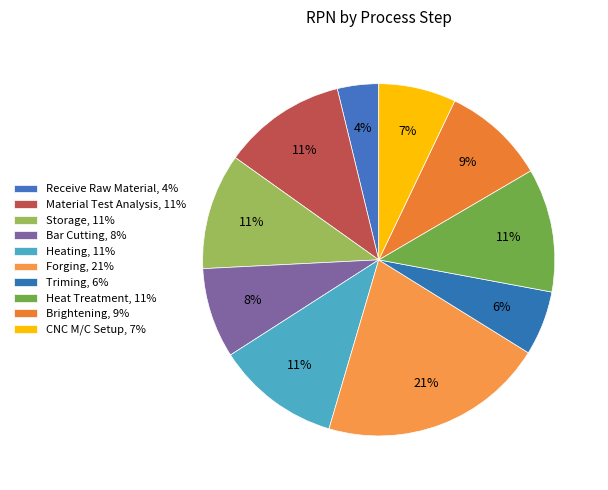

What is the largest slice in the pie chart?

Forging